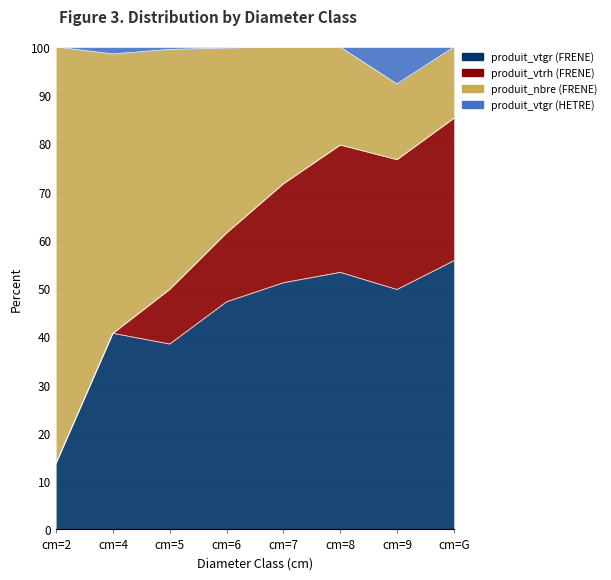

What position from the left is cm=8?

6